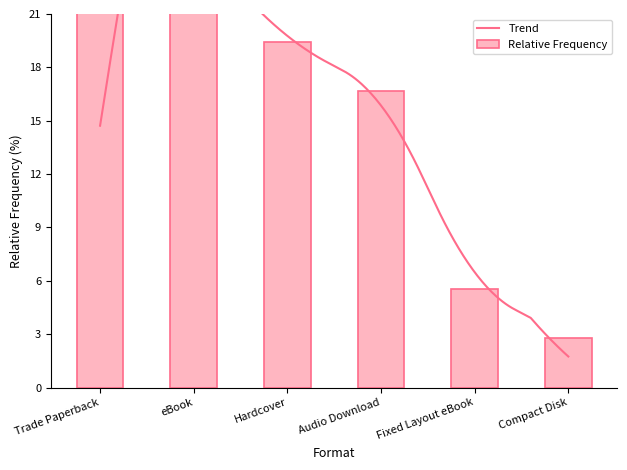

What is the difference between the values at Fixed Layout eBook and Audio Download?

11.1